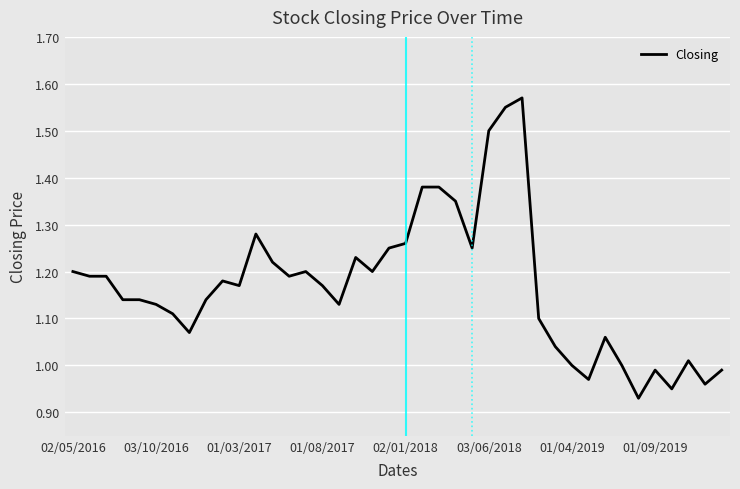

The chart shows a value of 1.2 at 02/05/2016. True or false?

True